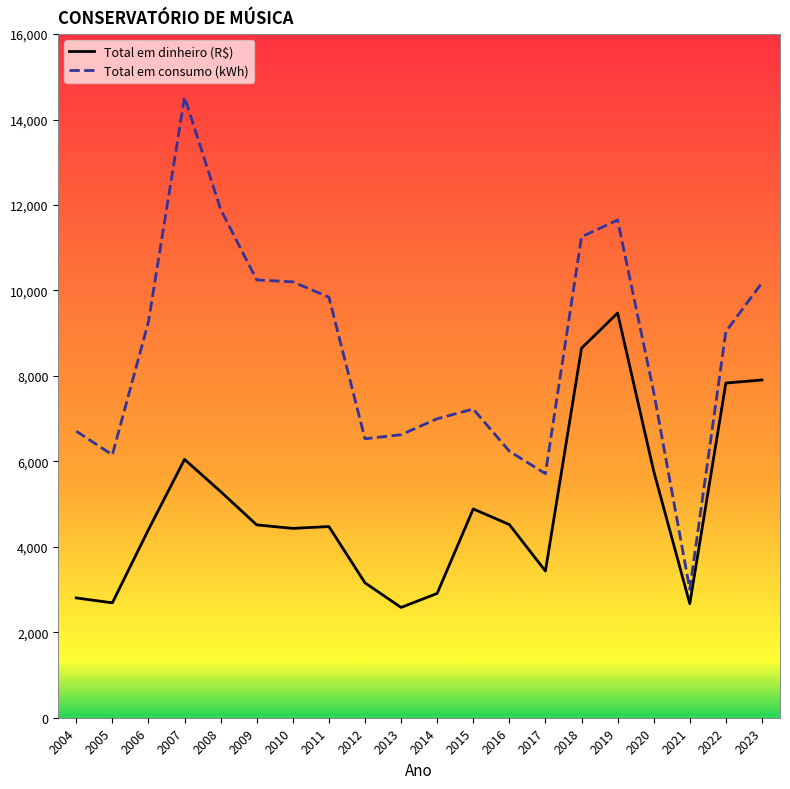

What is the smallest value displayed?

2581.1